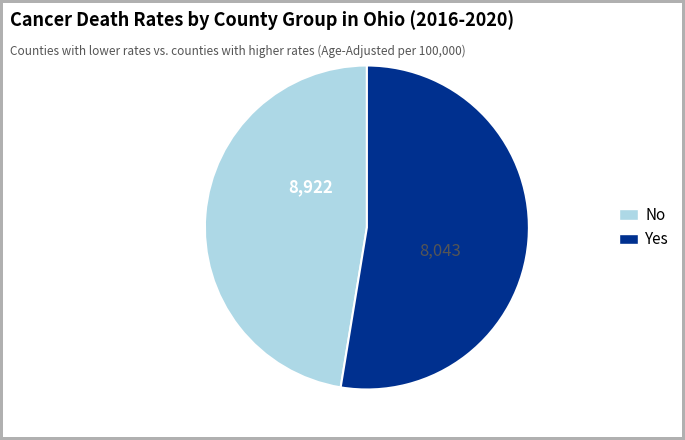

How many slices are in this pie chart?

2